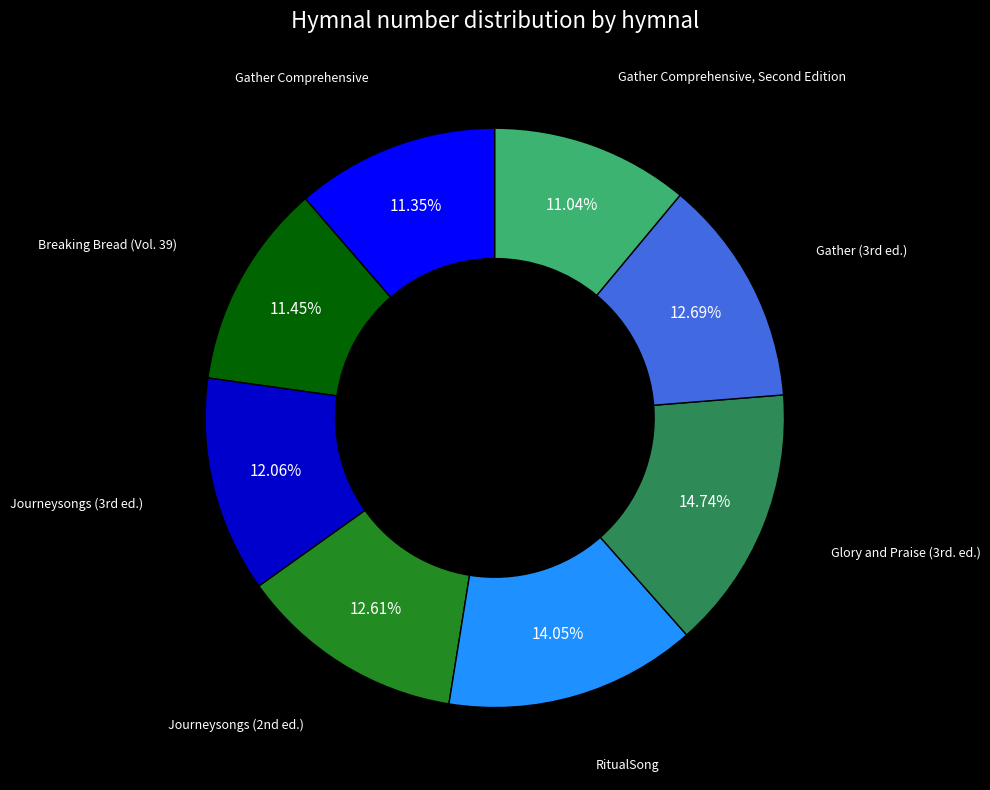

How many segments does this pie chart have?

8